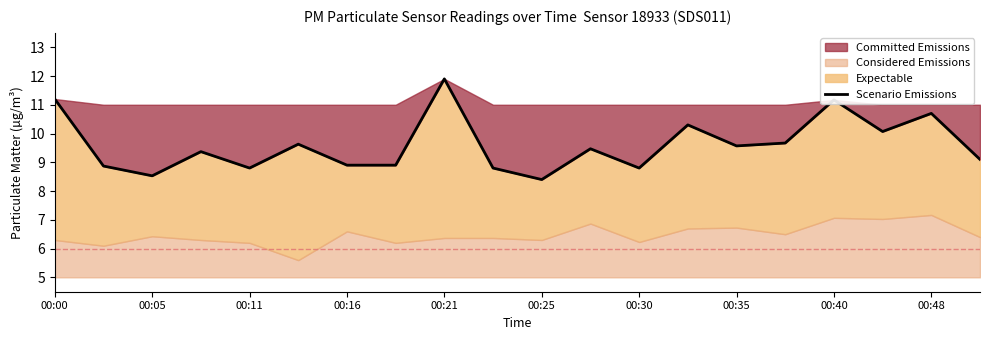

What is the sum of all values?

192.2